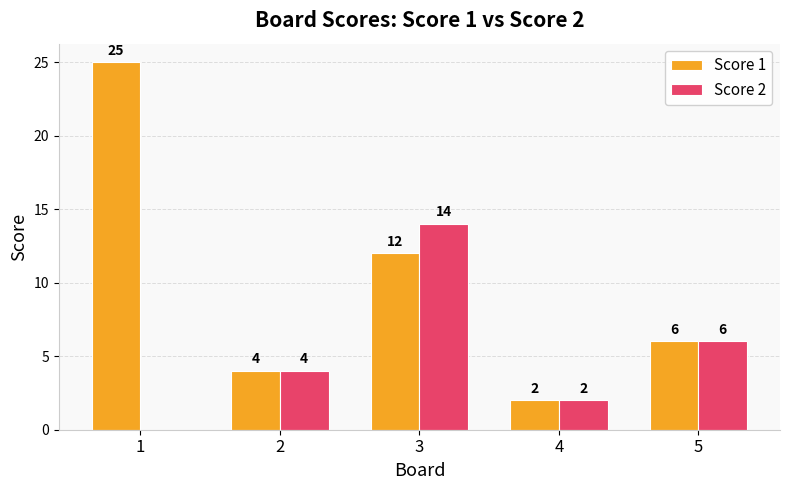

Which category has the highest value in the Score 2 series?

3